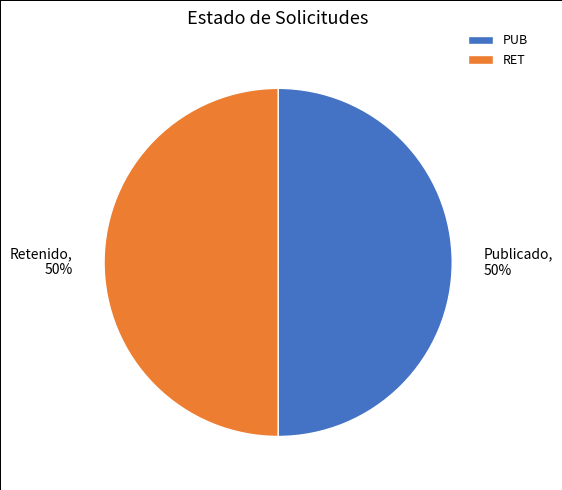

To the nearest percent, what is the average slice percentage?

50%